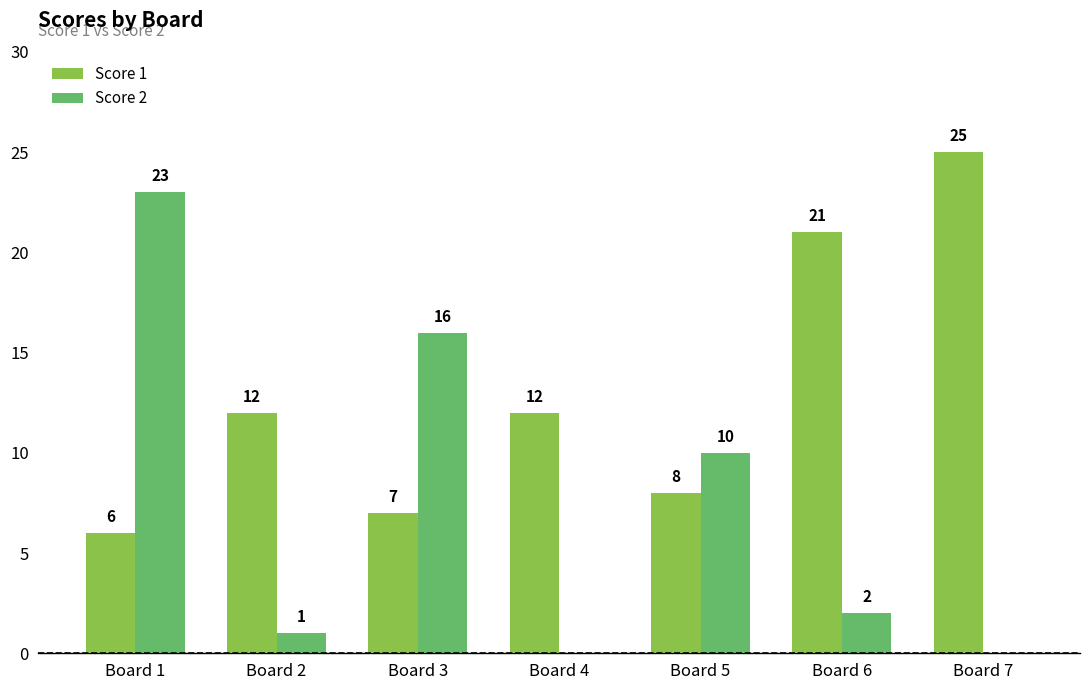

Where is Score 2 nearest to the value 11?

Board 5